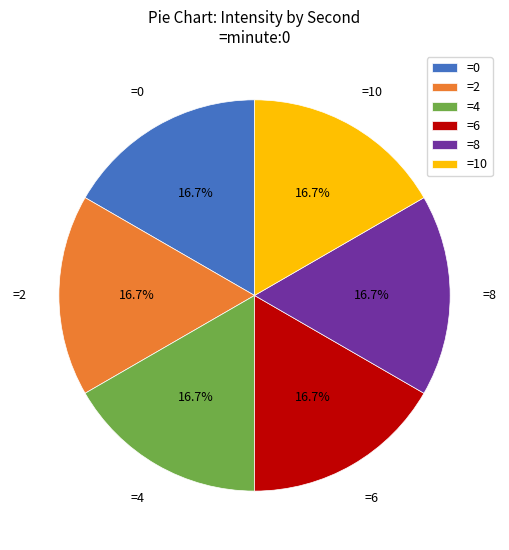

What is the ratio of the value at =0 to the value at =2?

1.0